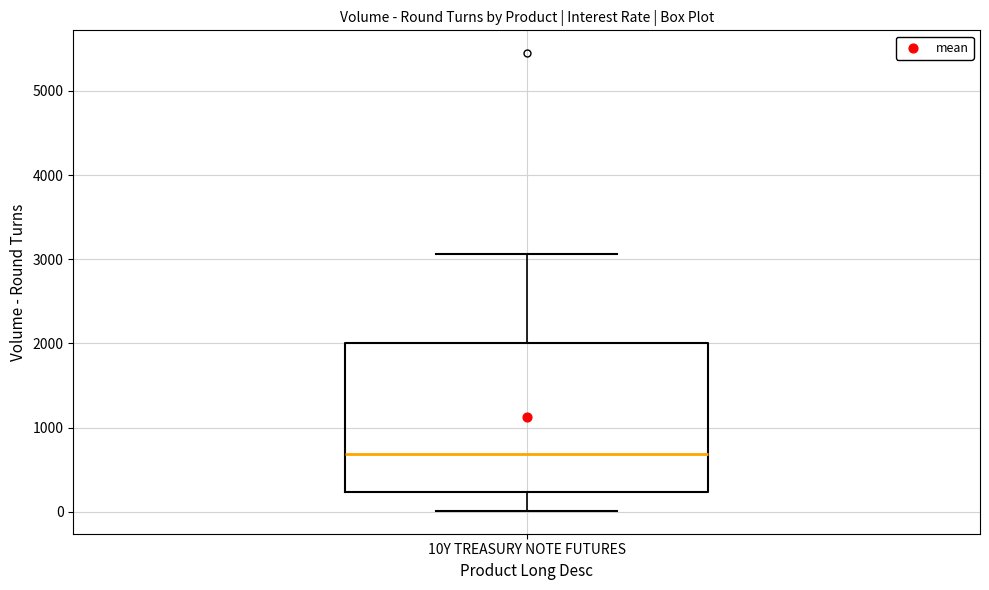

Read this box plot against the y-axis: the position of the median line, the range covered by the box, and the ends of both whiskers. The values are not printed on the chart, so give them approximately, as read against the axis.

median 700, box 200 to 2000, whiskers 0 to 3100